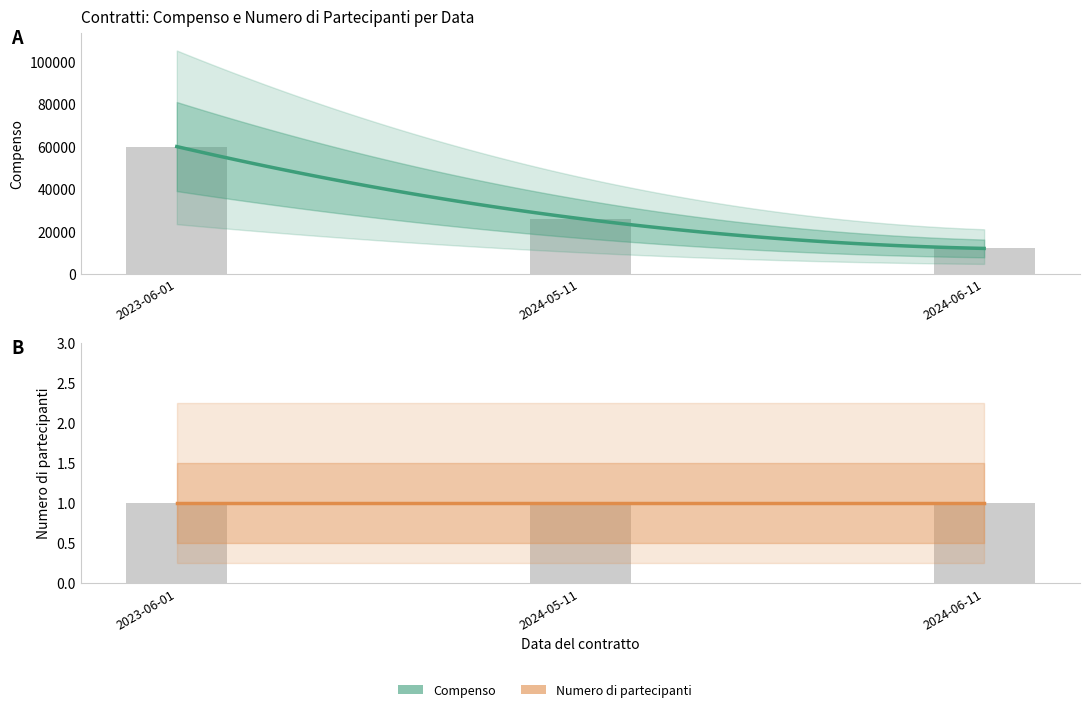

The value at 2024-06-11 is 20438. True or false?

False